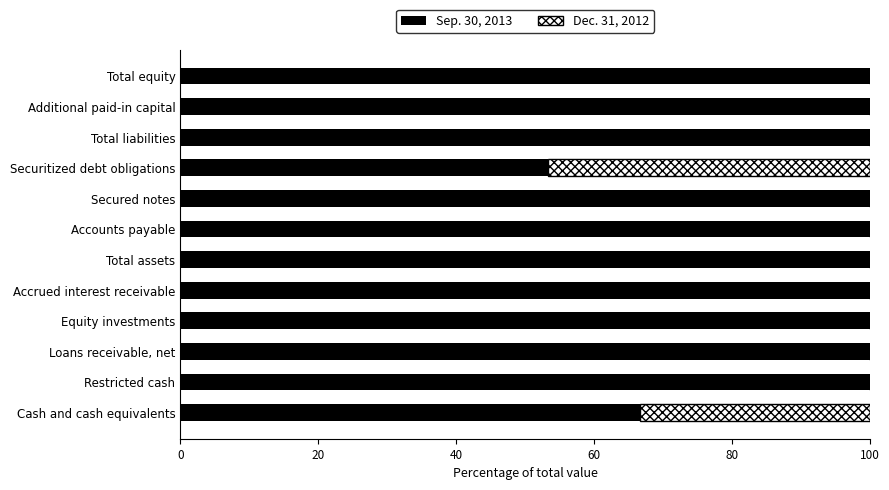

What is the total value across all series at Accounts payable?

100.0